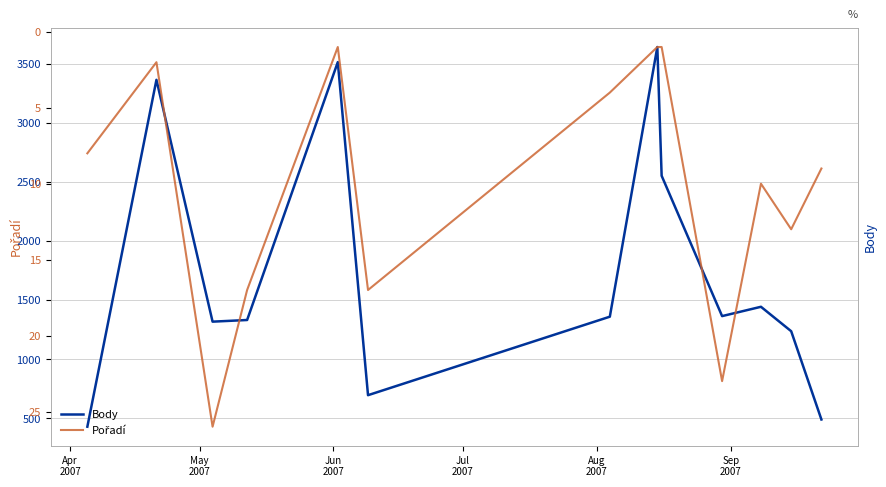

Reading left to right, transcribe all the data shown in this chart.

Body: 428	3367	1318	1332	3517	695	1360	3645	2554	1365	1444	1237	489
Pořadí: 8	2	26	17	1	17	4	1	1	23	10	13	9